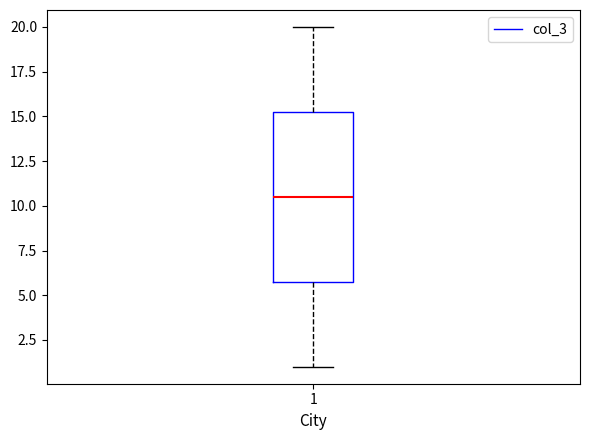

Read this box plot against the y-axis: the position of the median line, the range covered by the box, and the ends of both whiskers. The values are not printed on the chart, so give them approximately, as read against the axis.

median 10.5, box 6.0 to 15.5, whiskers 1.0 to 20.0